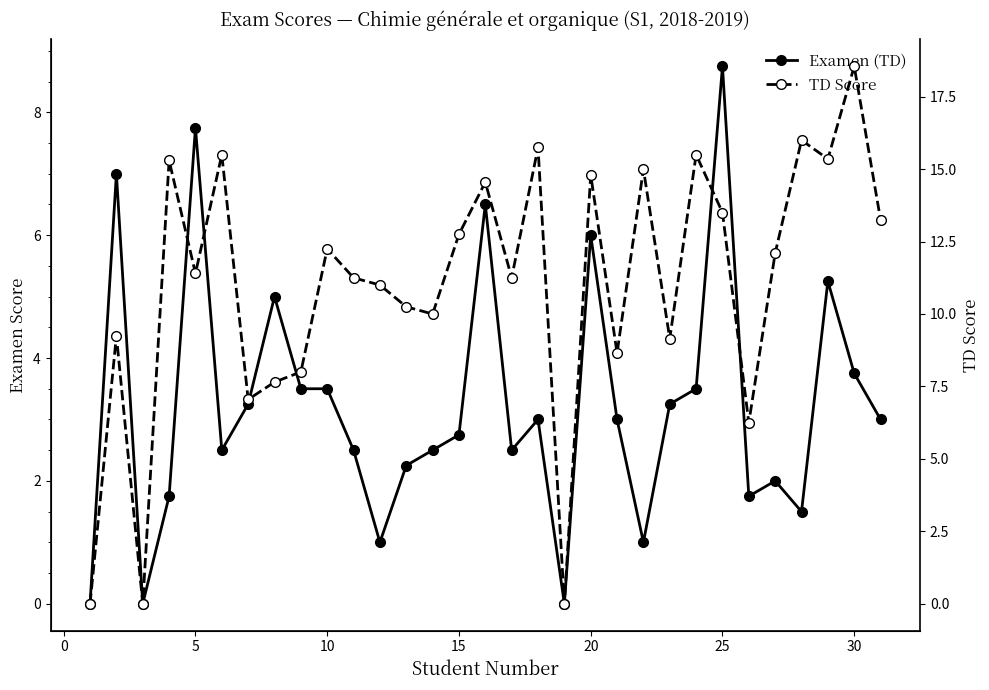

Which series has the largest total across all categories?

TD Score